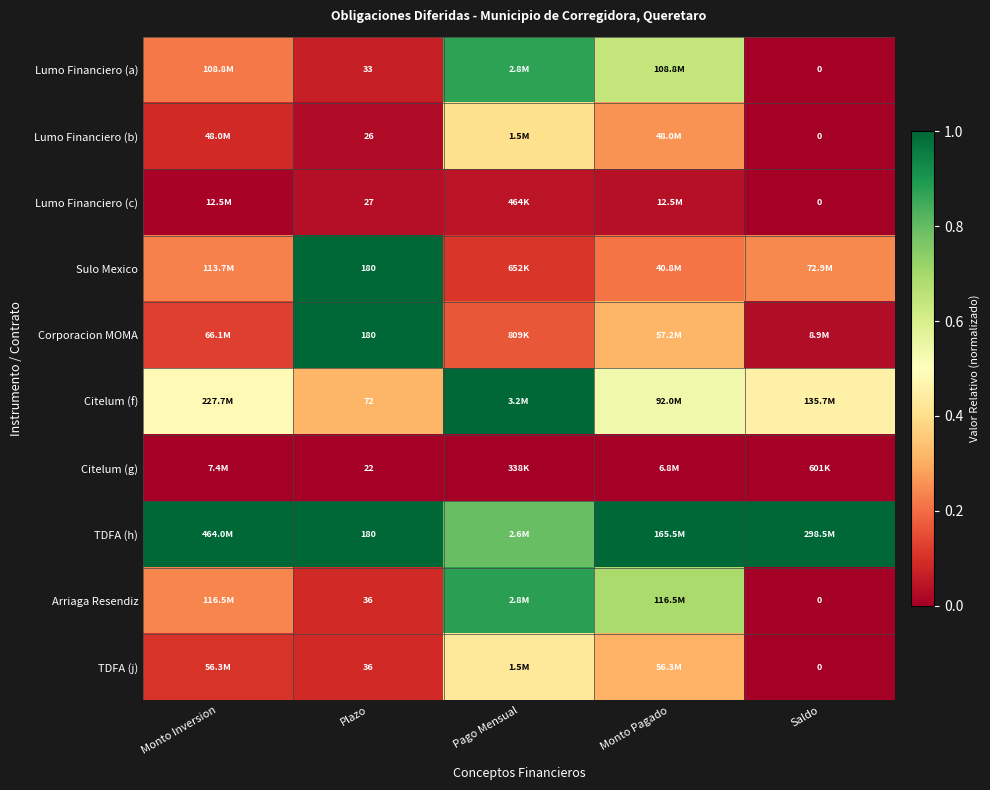

What is the difference between the highest and lowest values at Plazo?

158.0